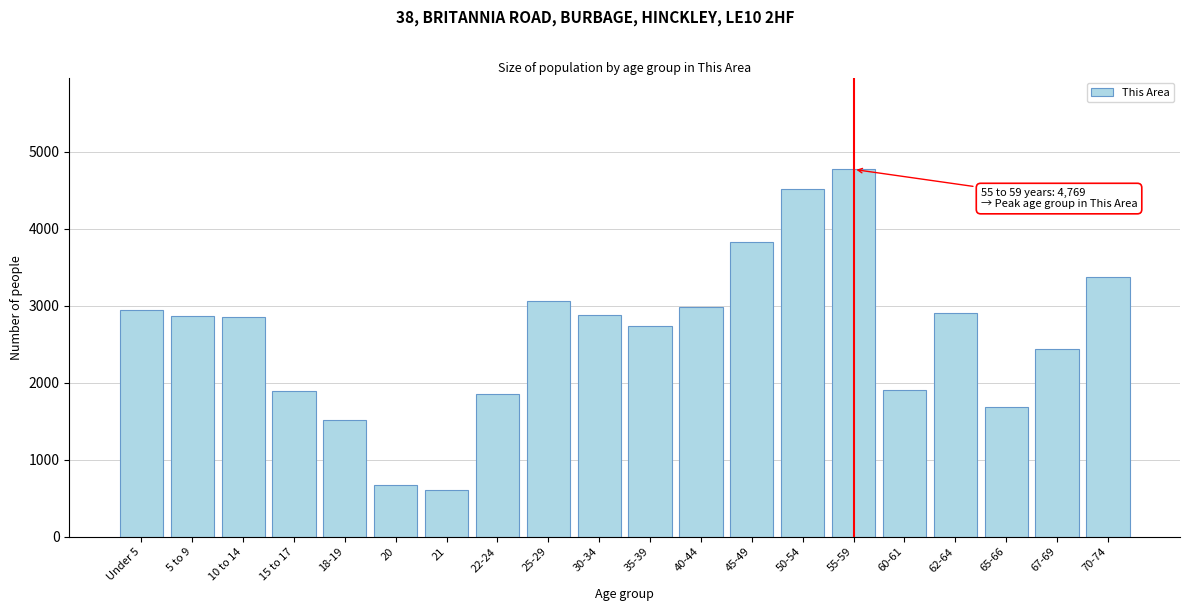

What is the sum of the values at 65-66 and 10 to 14?

4531